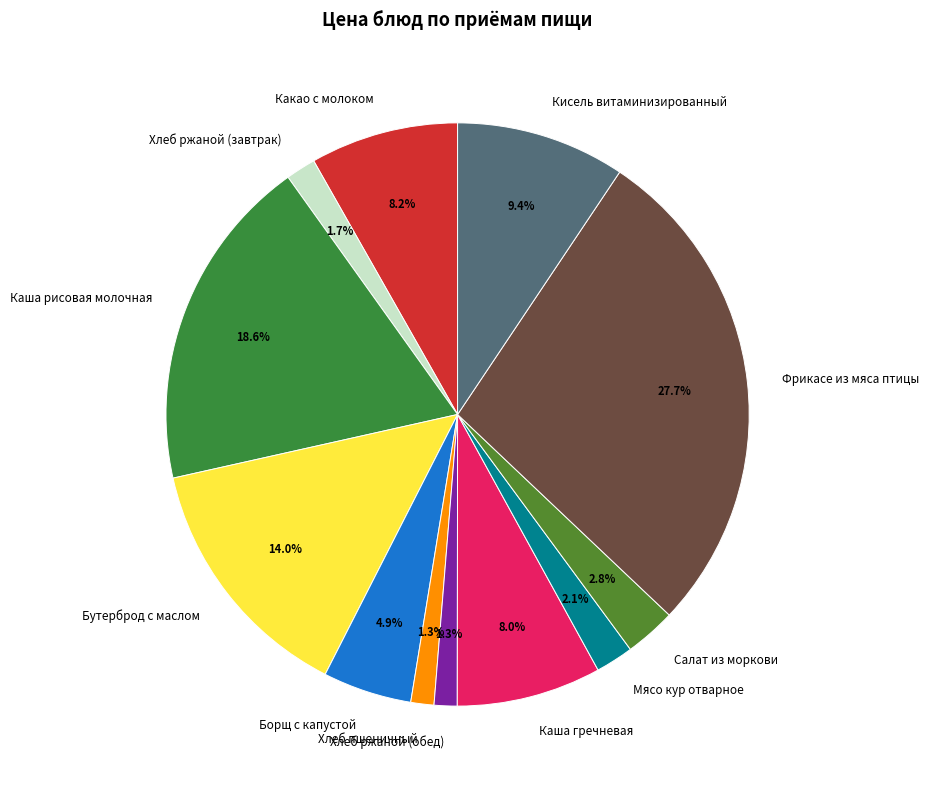

True or false: Бутерброд с маслом accounts for 25% of the total.

False